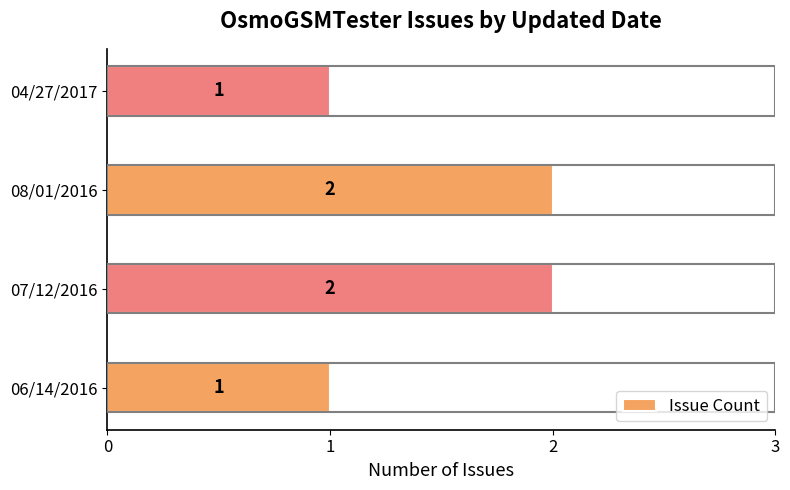

Is it true that the value at 04/27/2017 is 1?

True